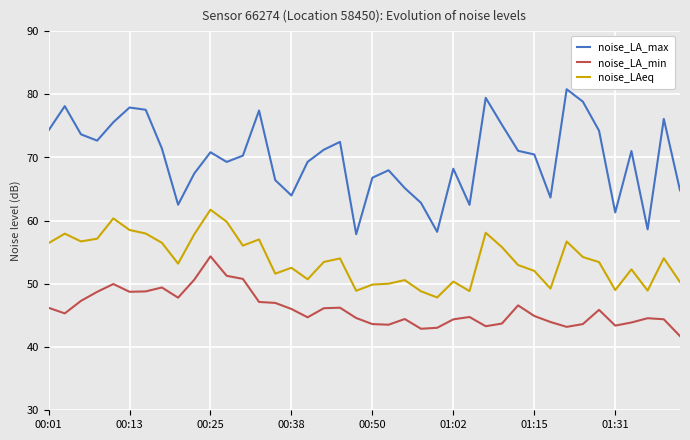

Which series has the largest total across all categories?

noise_LA_max